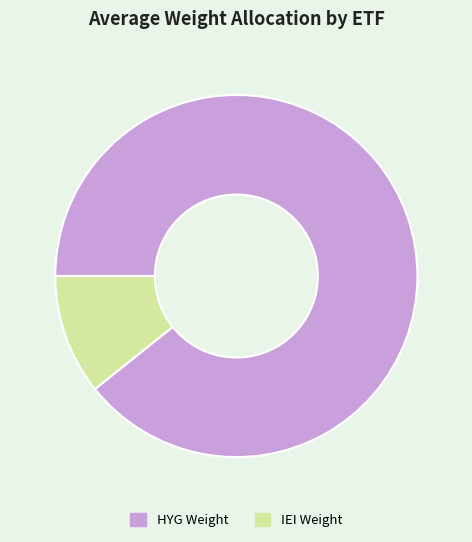

Which slice is the largest?

HYG Weight